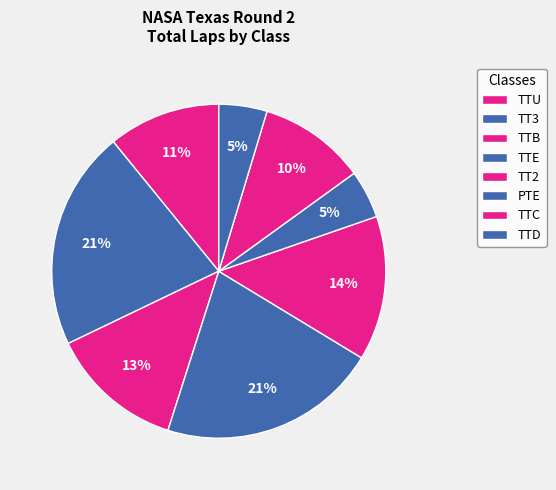

How many segments does this pie chart have?

8